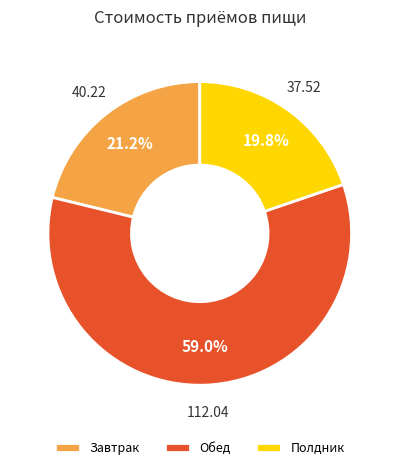

Combined, do Обед and Завтрак account for over 50%?

Yes